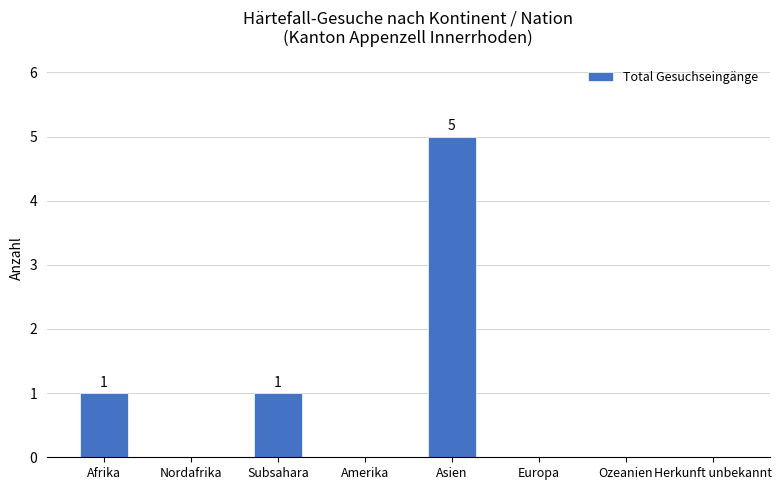

How many series are shown in this chart?

1